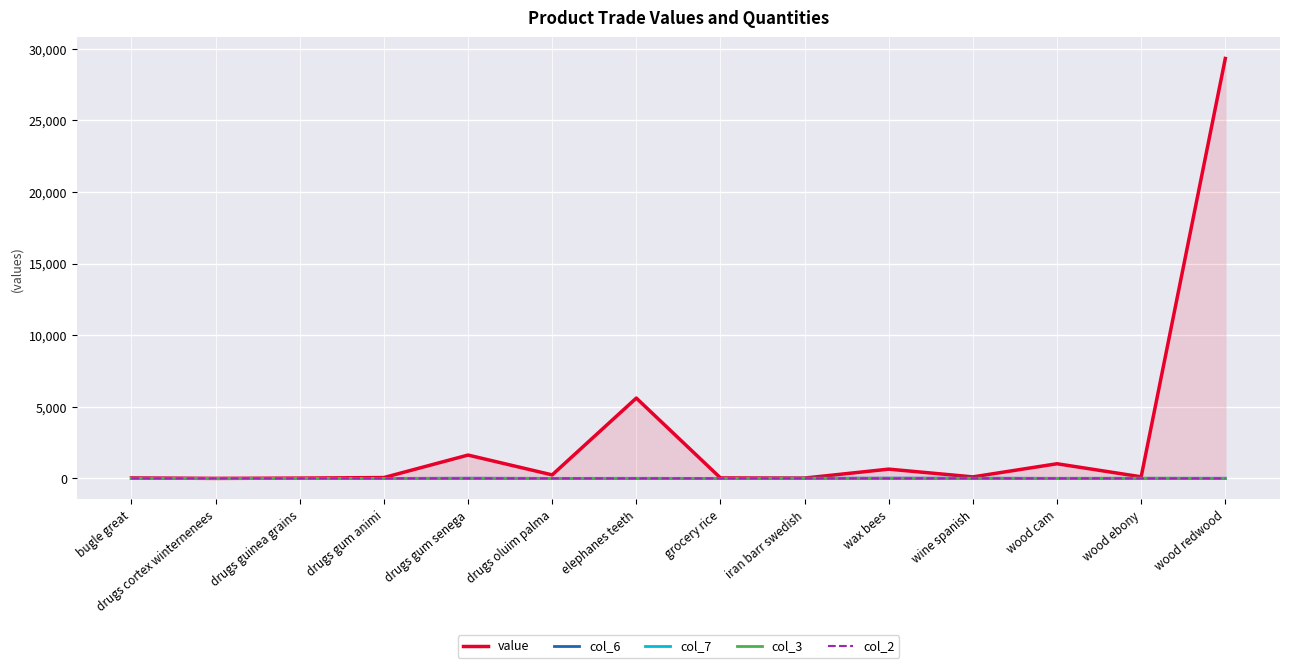

What is the minimum value for value?

1